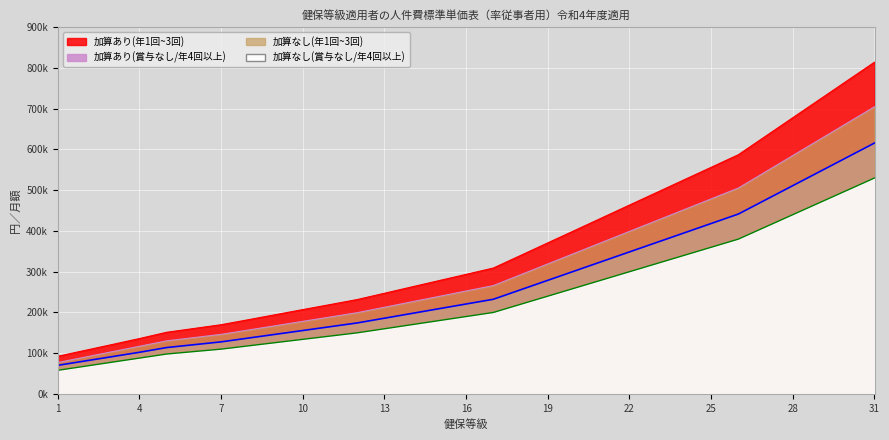

Reading left to right, what are all the values shown in this chart?

加算あり(賞与なし/年4回以上): 70240	80910	91580	102250	113870	120840	127820	137110	146410	155700	165000	174300	185920	197540	209160	220780	232400	255640	278880	302120	325360	348600	371840	395080	418320	441560	476420	511280	546140	581000	615860
加算なし(賞与なし/年4回以上): 77140	90440	103740	117040	130340	138320	146300	156940	167580	178220	188860	199500	212800	226100	239400	252700	266000	292600	319200	345800	372400	399000	425600	452200	478800	505400	545300	585200	625100	665000	704900
加算あり(年1回~3回): 92460	106920	121380	135990	151400	160670	169950	182220	194630	207050	219320	231740	247150	262710	278120	293530	309090	339900	370870	401690	432660	463630	494450	525420	556240	587210	632640	678070	723500	768930	814300
加算なし(年1回~3回): 58000	68000	78000	88000	98000	104000	110000	118000	126000	134000	142000	150000	160000	170000	180000	190000	200000	220000	240000	260000	280000	300000	320000	340000	360000	380000	410000	440000	470000	500000	530000